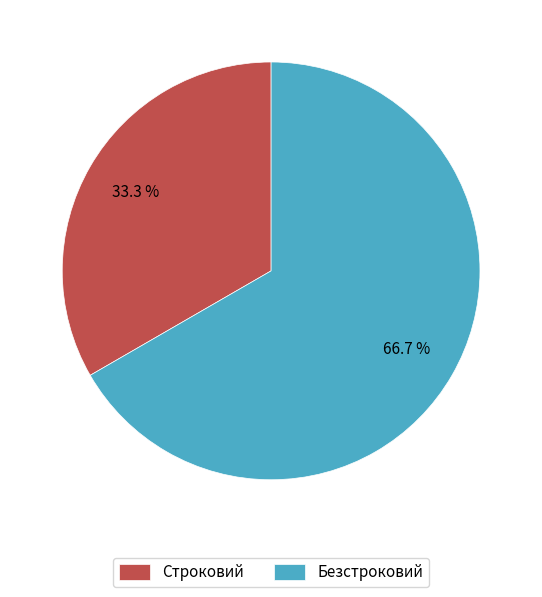

Is it true that Строковий is 33% of the pie?

True